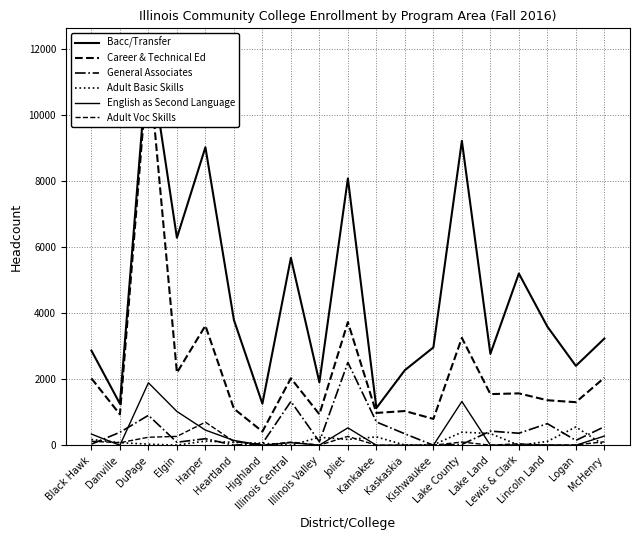

The English as Second Language series shows 527 at Joliet. True or false?

True